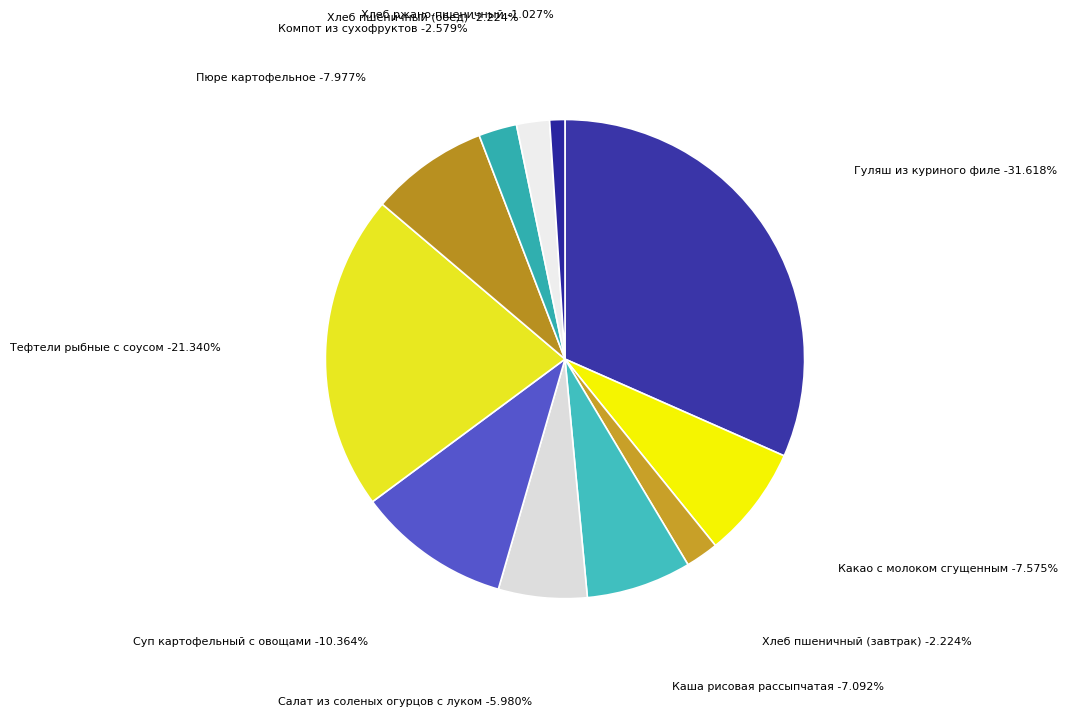

To the nearest percent, what percentage of the pie is Компот из сухофруктов?

3%